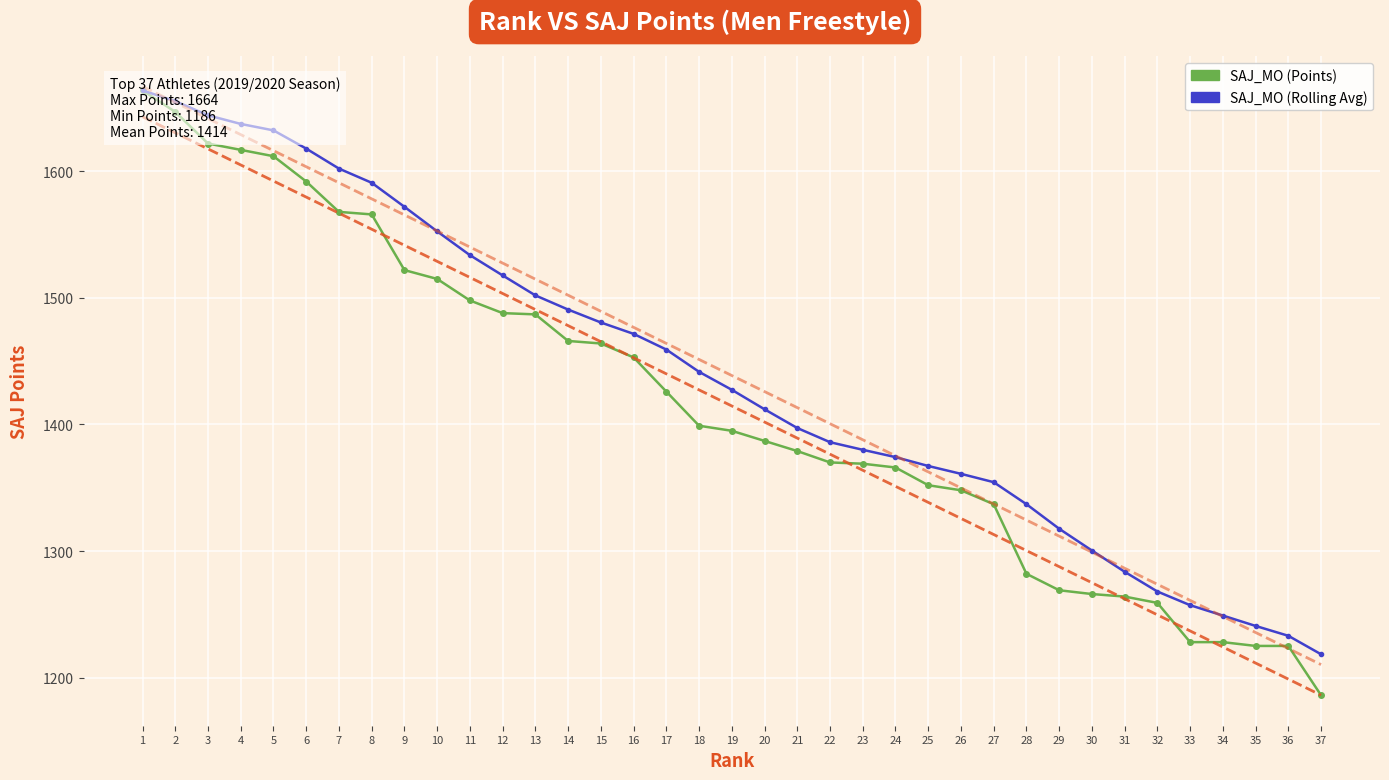

What is the maximum value for SAJ_MO (Points)?

1664.0